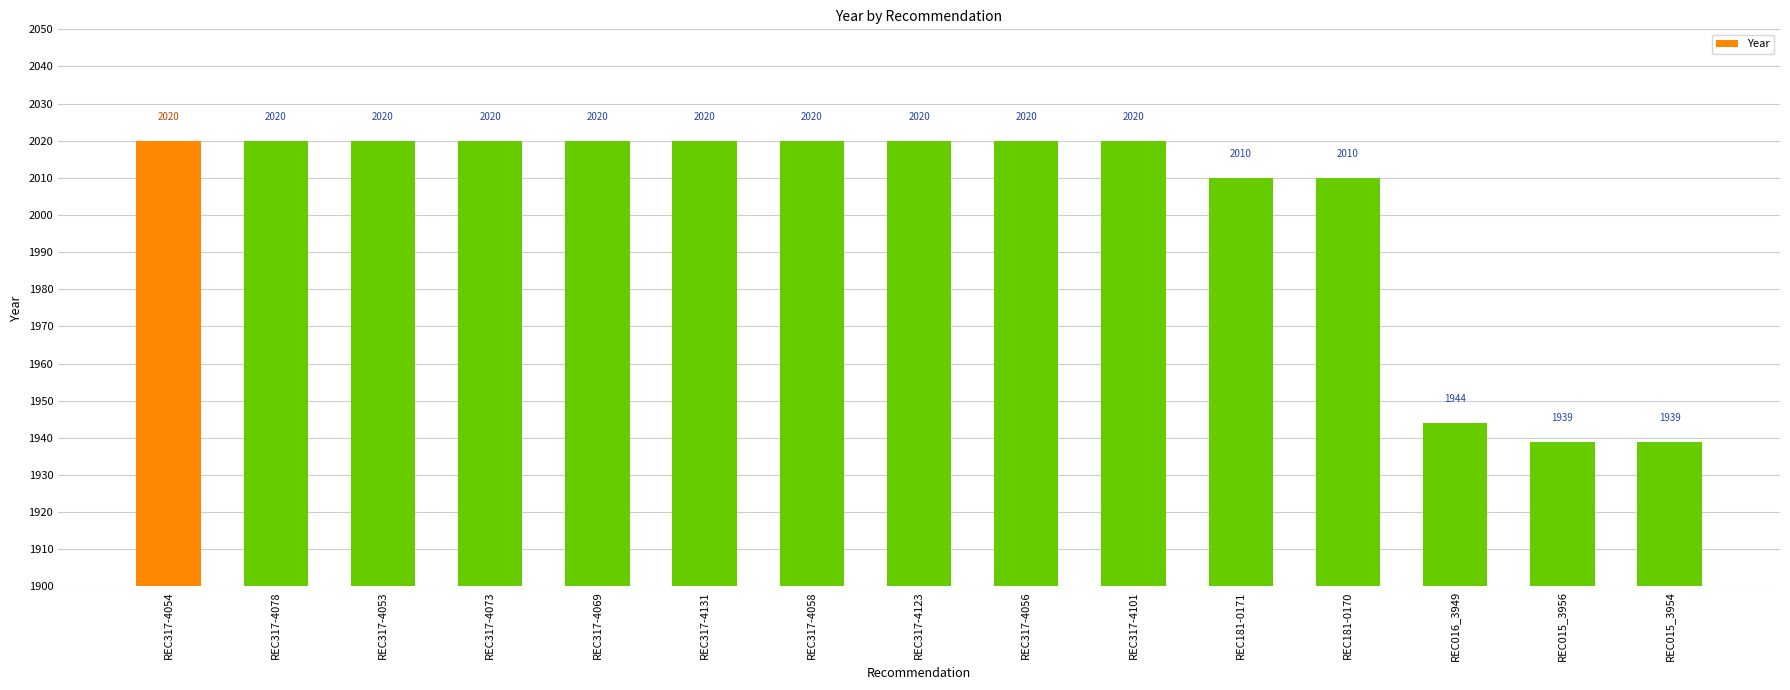

What is the label of the 3rd bar from the right?

REC016_3949